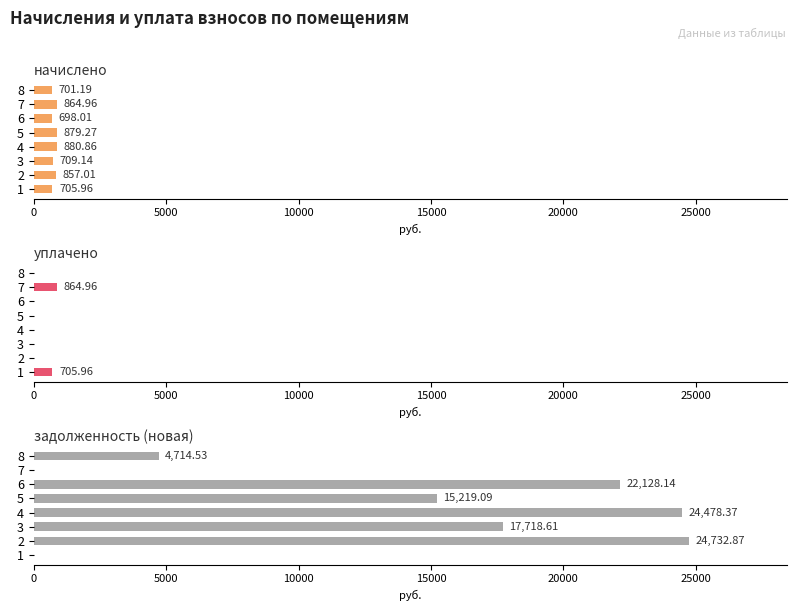

Is it true that начислено equals 305.2 at 2?

False